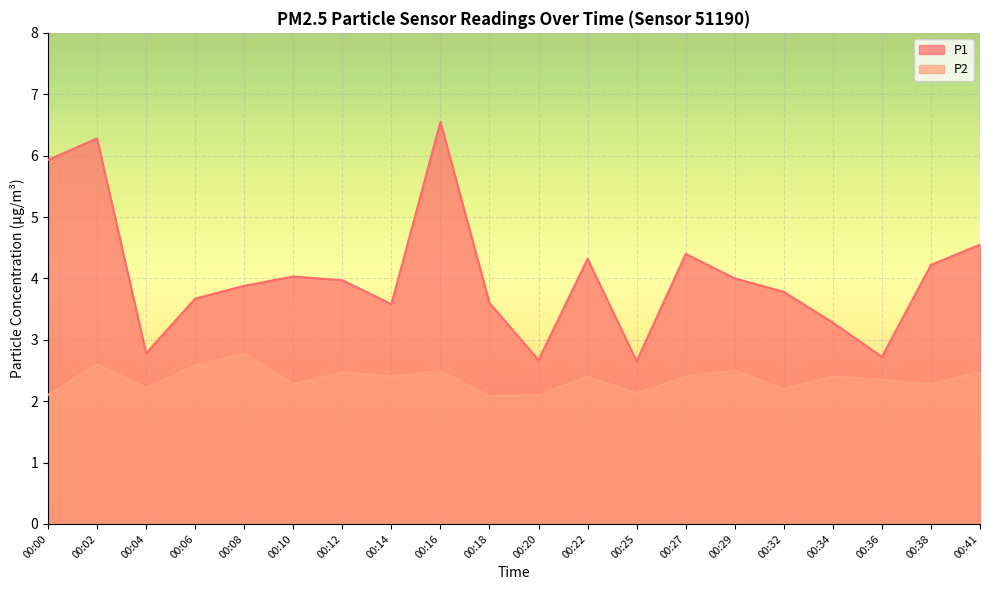

True or false: P1 has a value of 4.0 at 00:12.

True